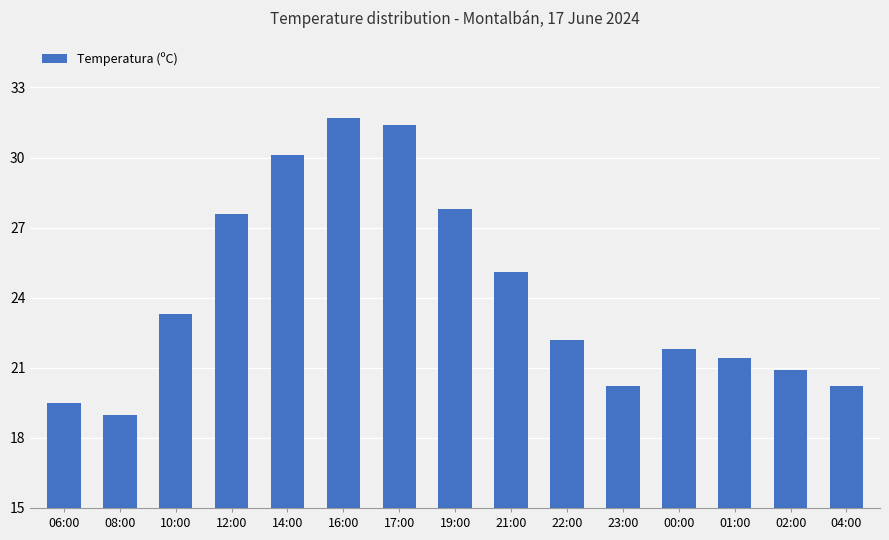

What is the difference between the second highest and second lowest values?

11.9